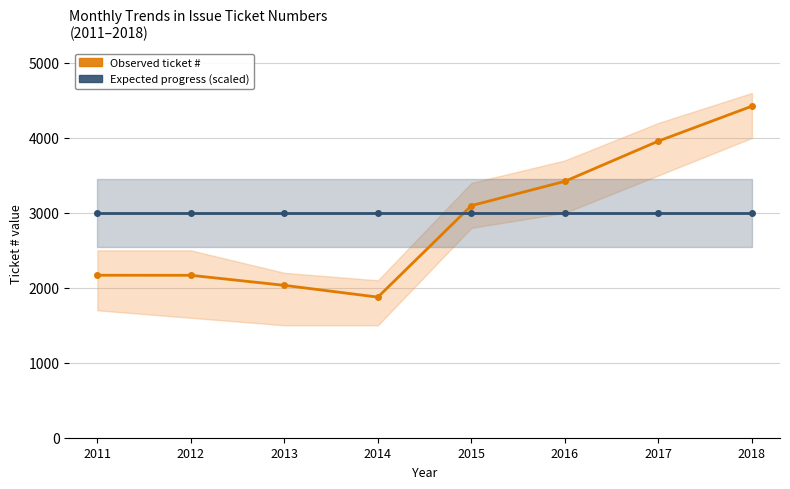

At which category does Observed ticket # reach its first local valley?

2014